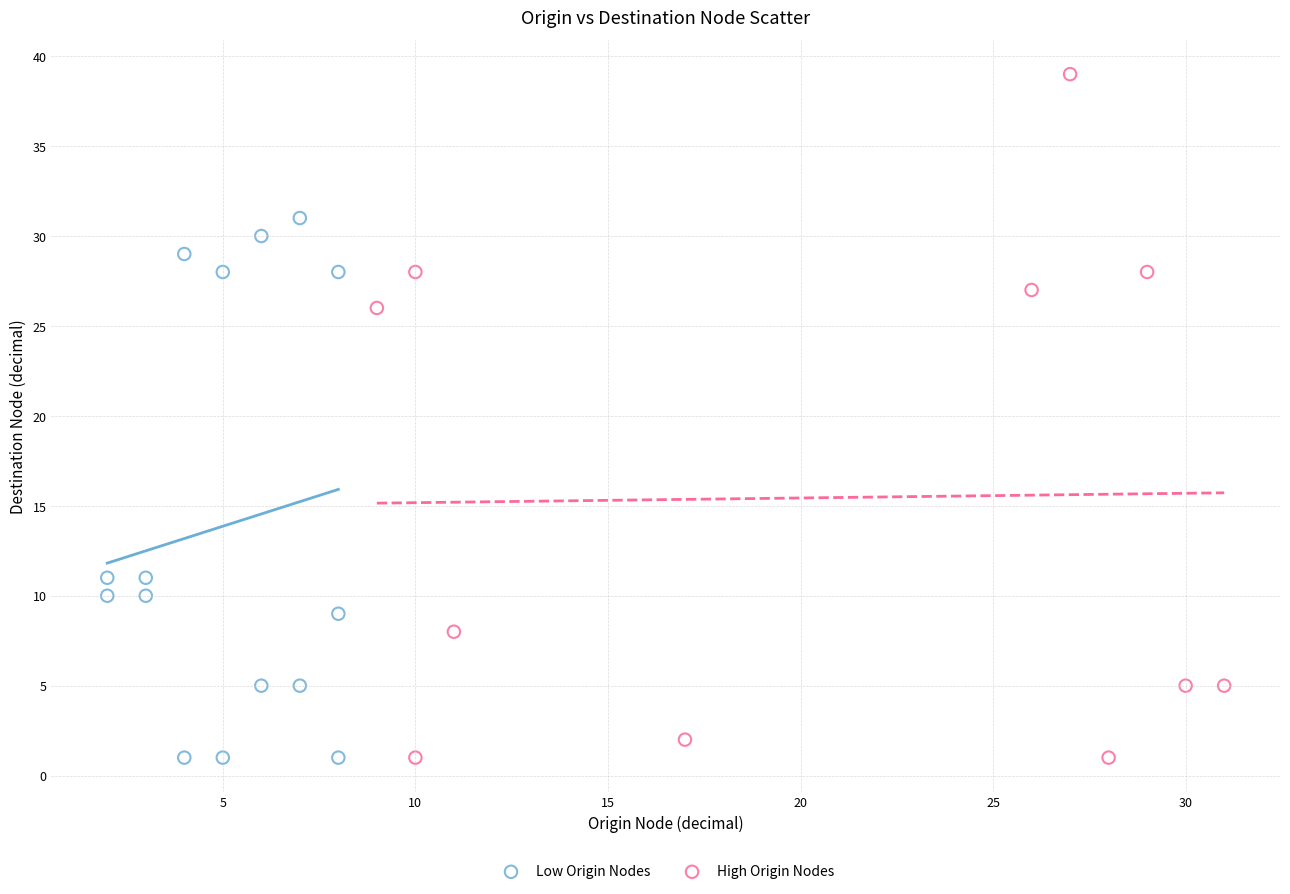

Which series has the widest spread of Y values?

High Origin Nodes